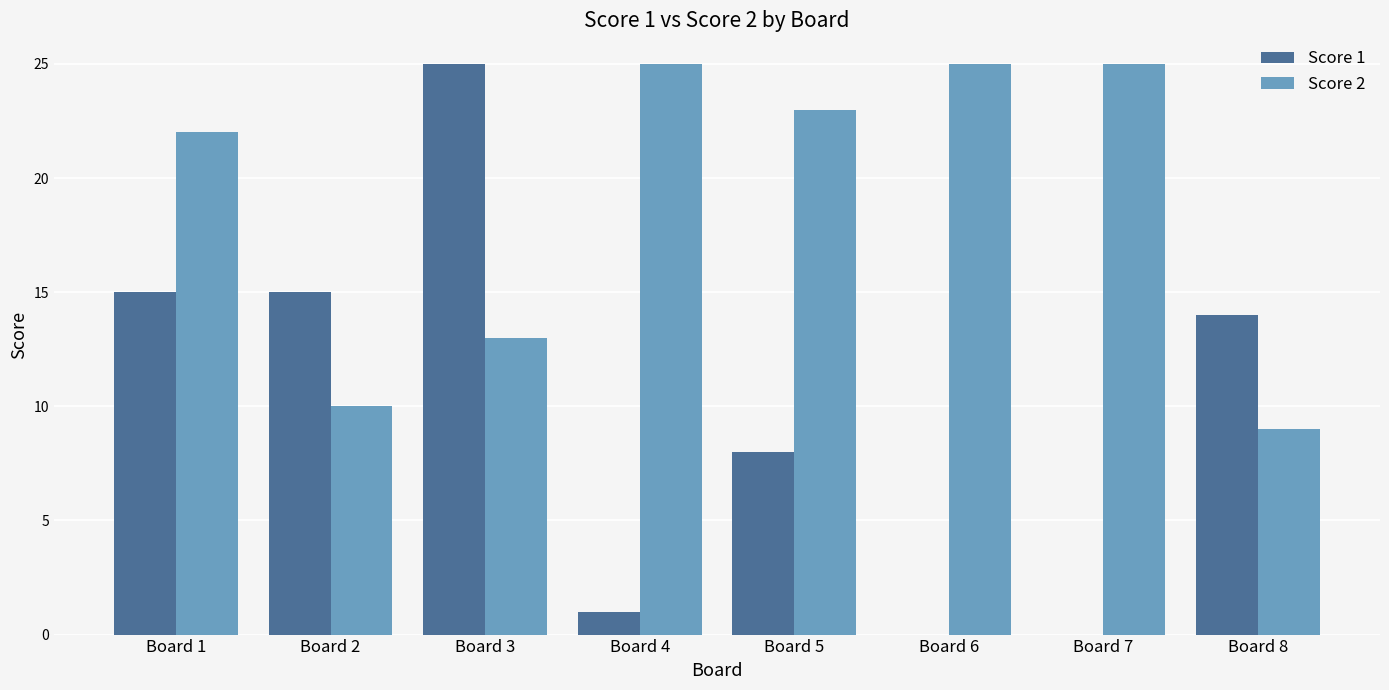

Is the value of Score 2 at Board 1 greater than the value of Score 1 at Board 6?

Yes